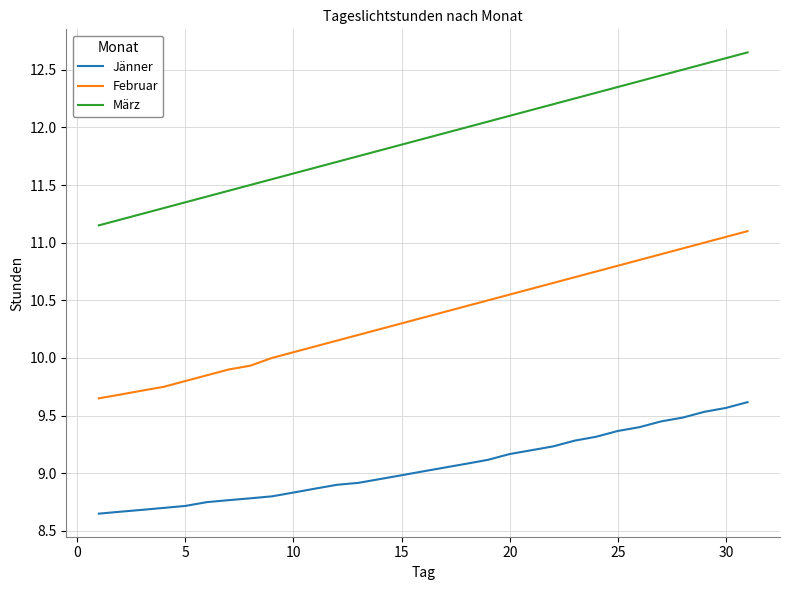

Rank the series by their average value, from lowest to highest.

Jänner, Februar, März